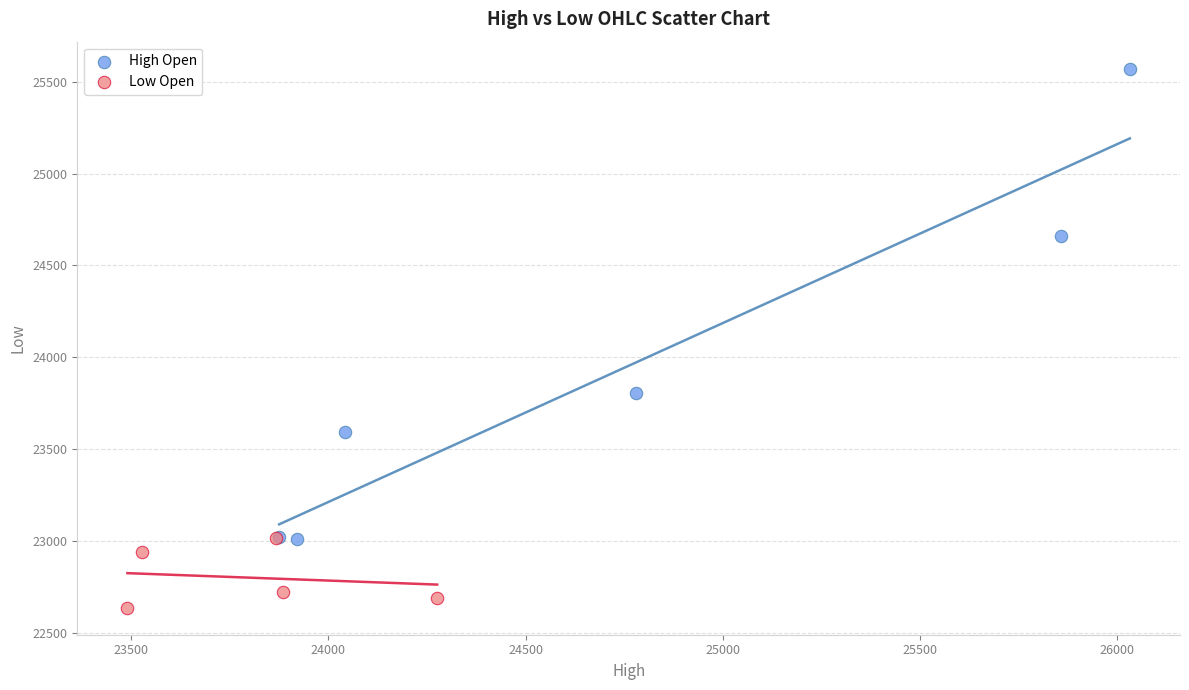

Which series has the largest Y range (max minus min)?

High Open